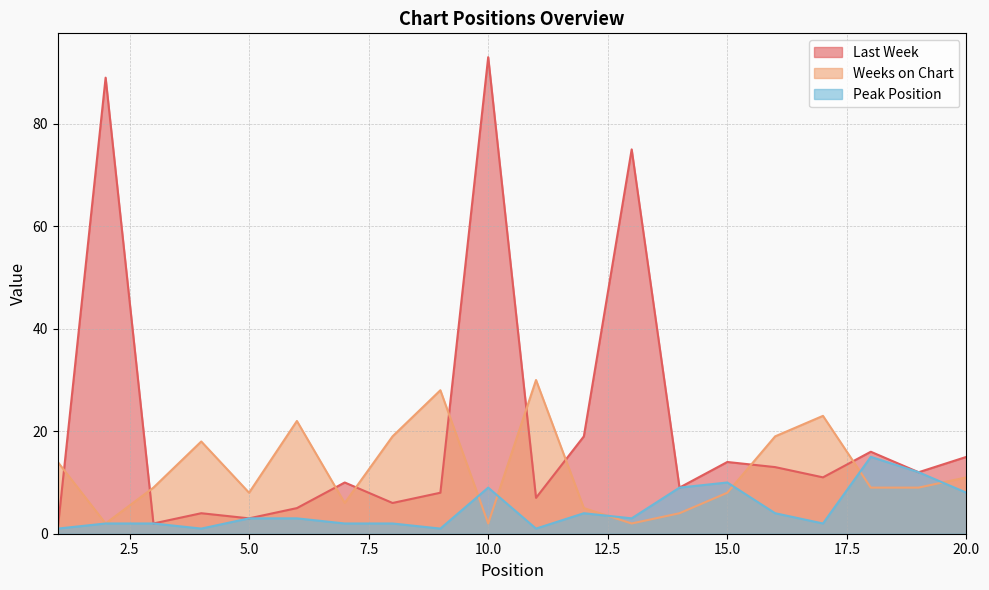

The Weeks on Chart series shows 5 at 19. True or false?

False